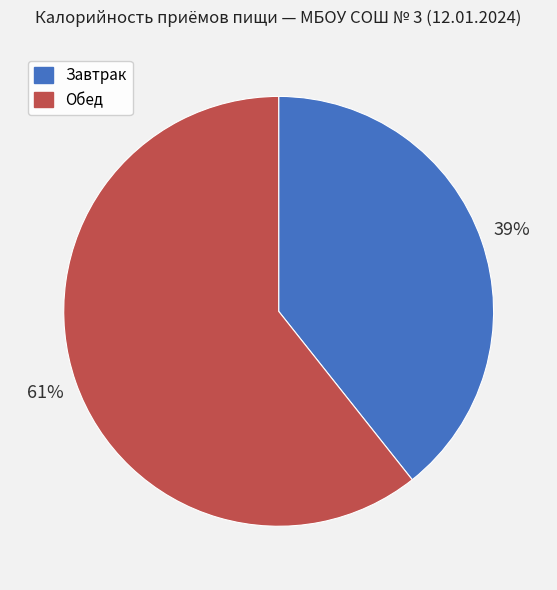

How many segments does this pie chart have?

2